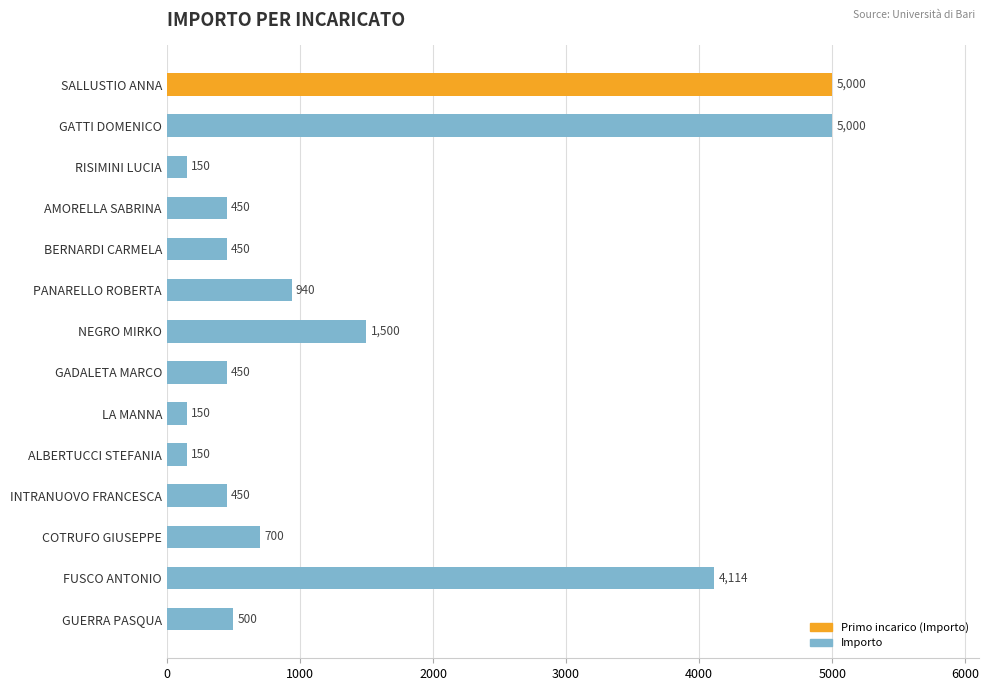

True or false: the data shows 2012.1 at NEGRO MIRKO.

False